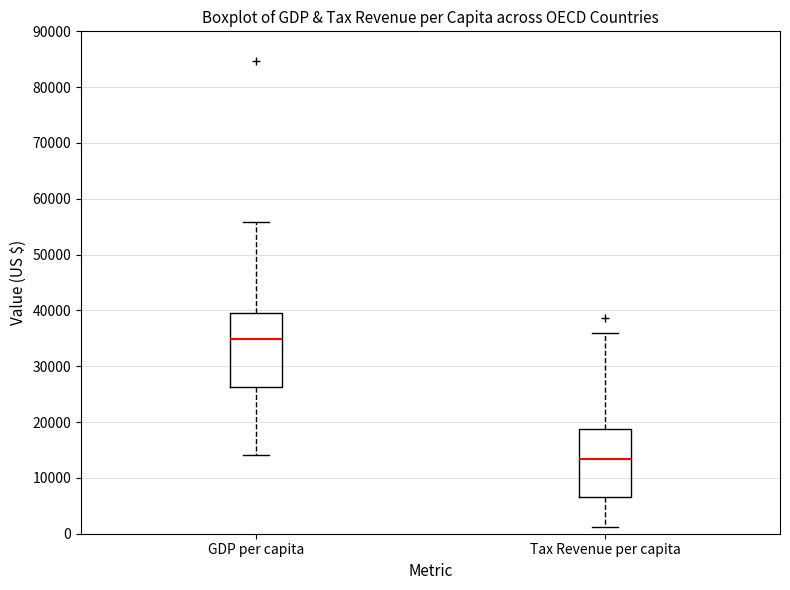

Which box is the tallest, from its lower edge to its upper edge?

GDP per capita